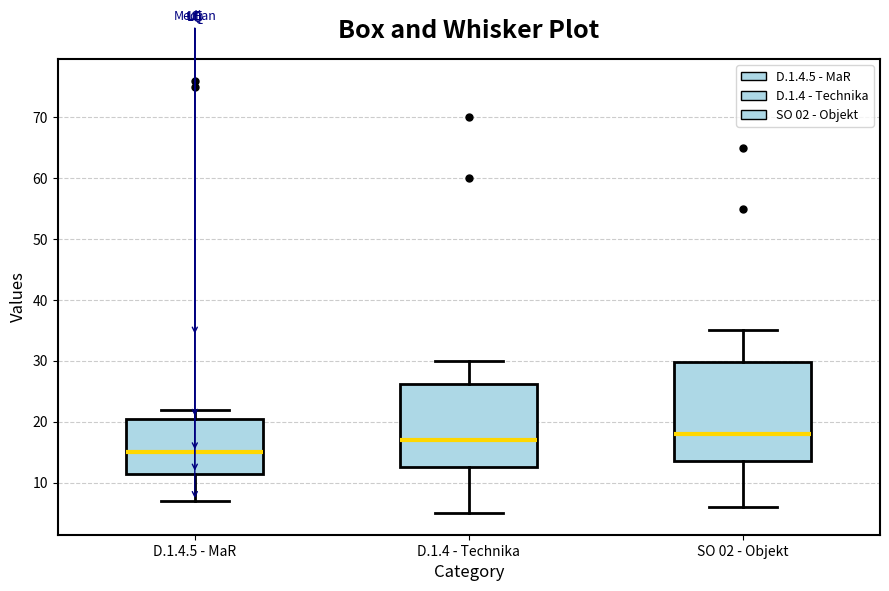

Where is the lower edge of the box for D.1.4.5 - MaR on the y-axis? The values are not printed on the chart, so give them approximately, as read against the axis.

12